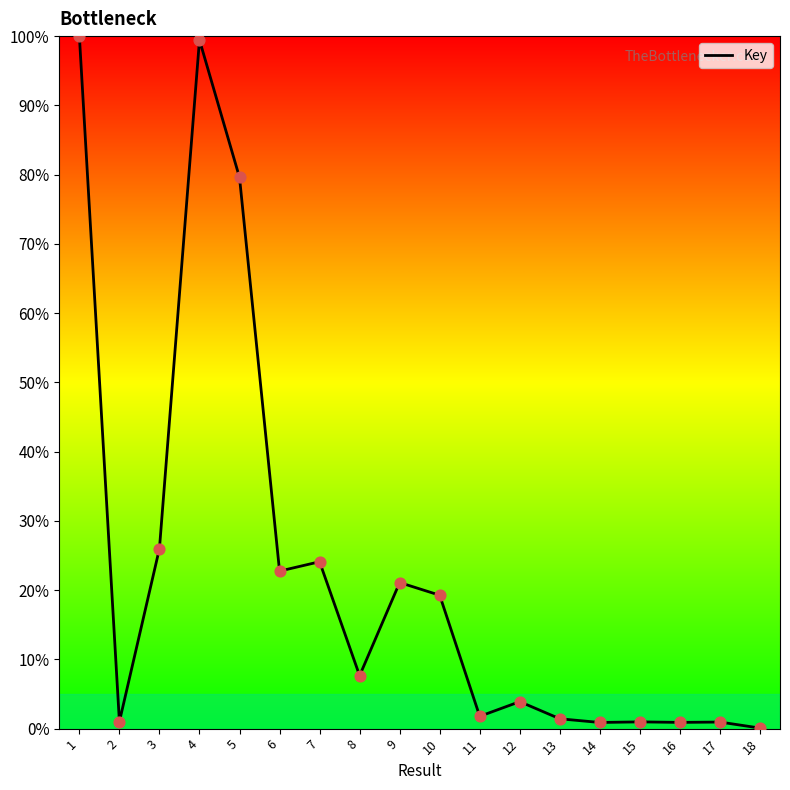

Approximately how many times larger is the value at 3 compared to 6?

1.1